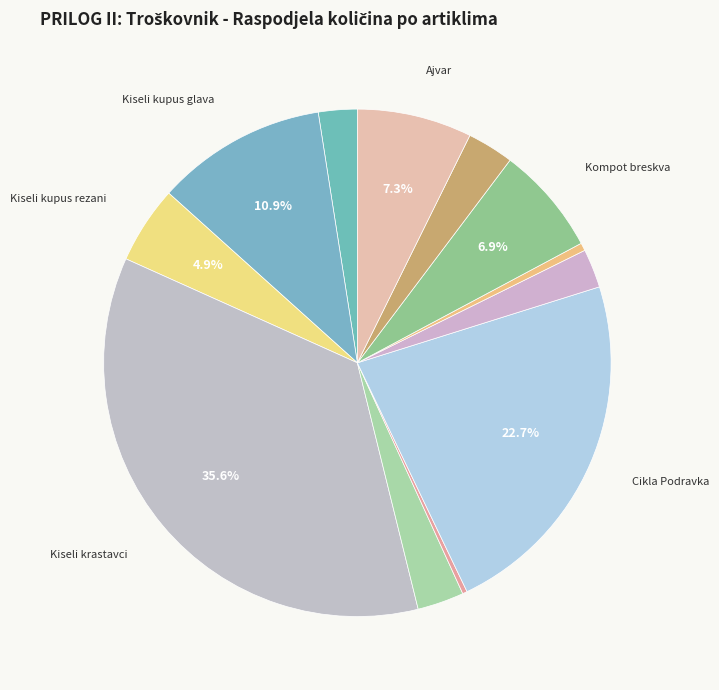

How many slices are in this pie chart?

12